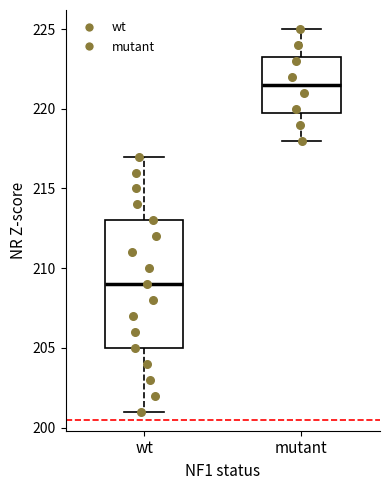

Reading left to right, read every box against the y-axis: the position of its median line, the range the box covers, and the ends of its whiskers. The values are not printed on the chart, so give them approximately, as read against the axis.

wt: median 209.0, box 205.0 to 213.0, whiskers 201.0 to 217.0
mutant: median 221.5, box 220.0 to 223.5, whiskers 218.0 to 225.0